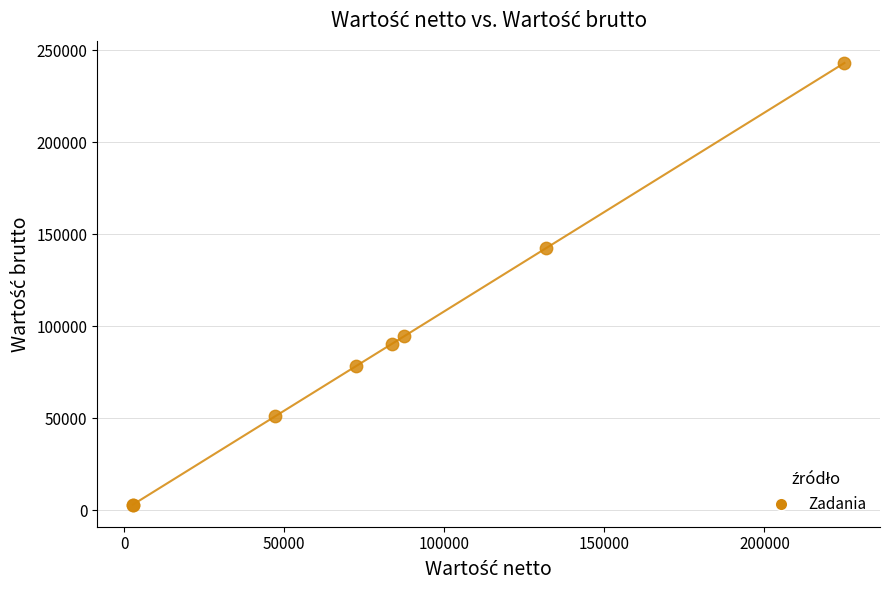

What Y value in the scatter plot is closest to 122958?

142344